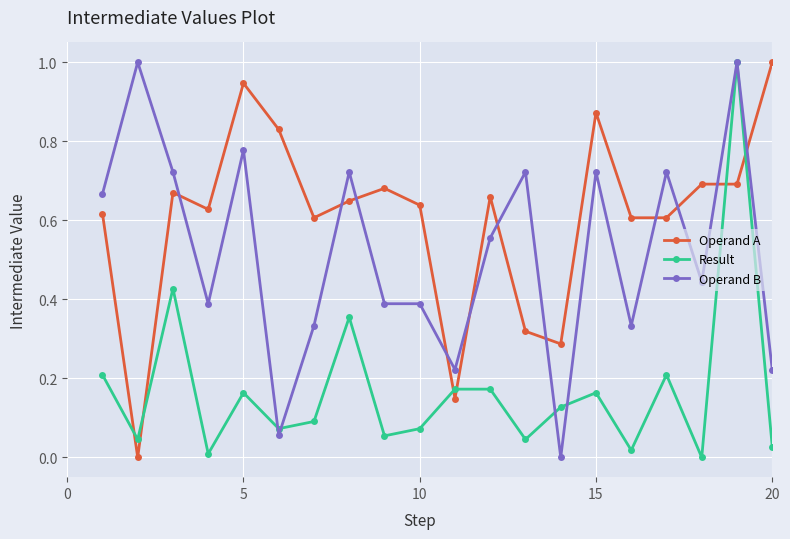

Count the number of categories in the chart.

20